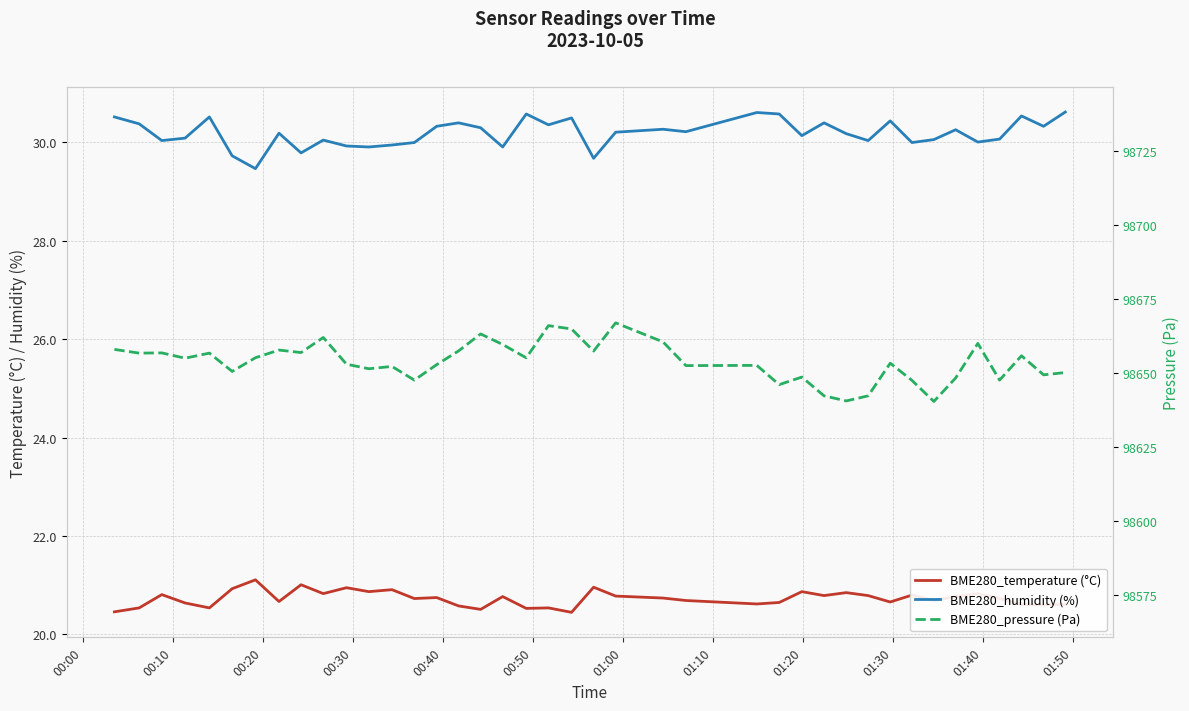

What is the value of the BME280_temperature (°C) point at the 36th from the left?

20.8